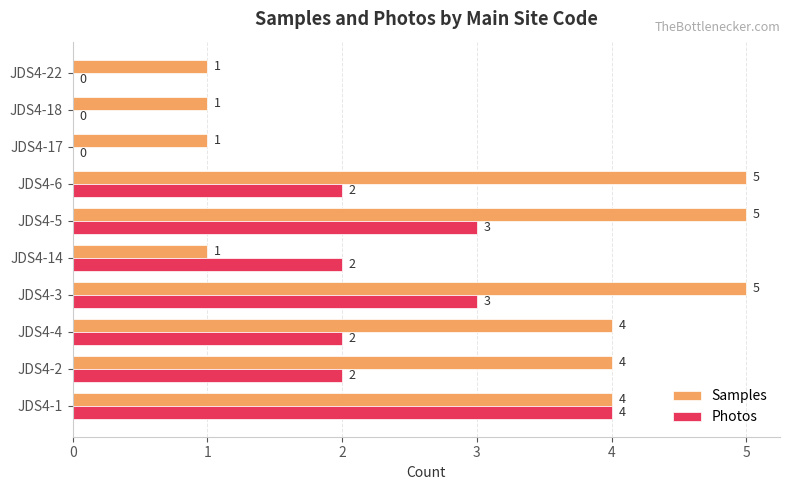

The value of Photos at JDS4-18 is -1. True or false?

False